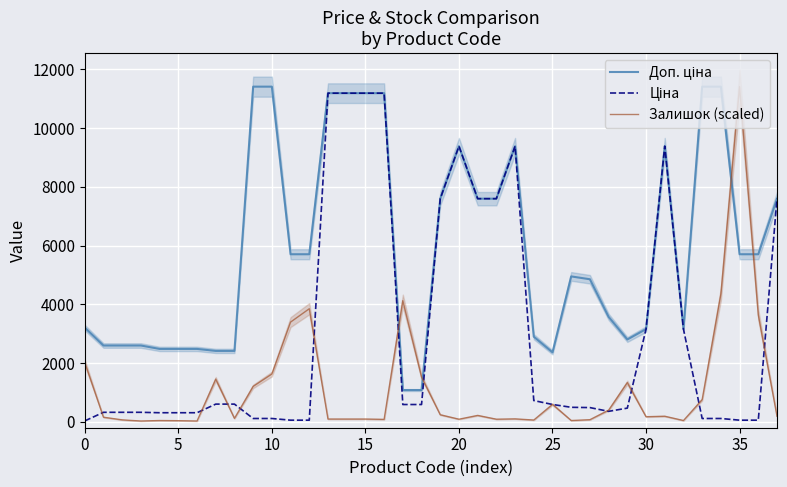

What is the label of the 31st point from the left?

30